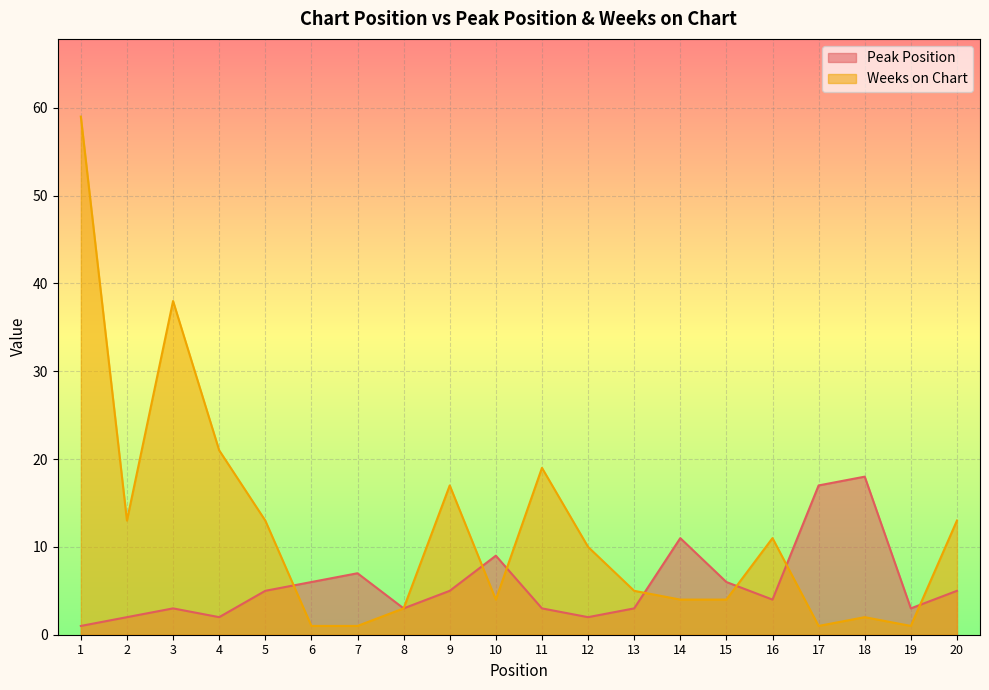

The Peak Position series shows 0 at 2. True or false?

False